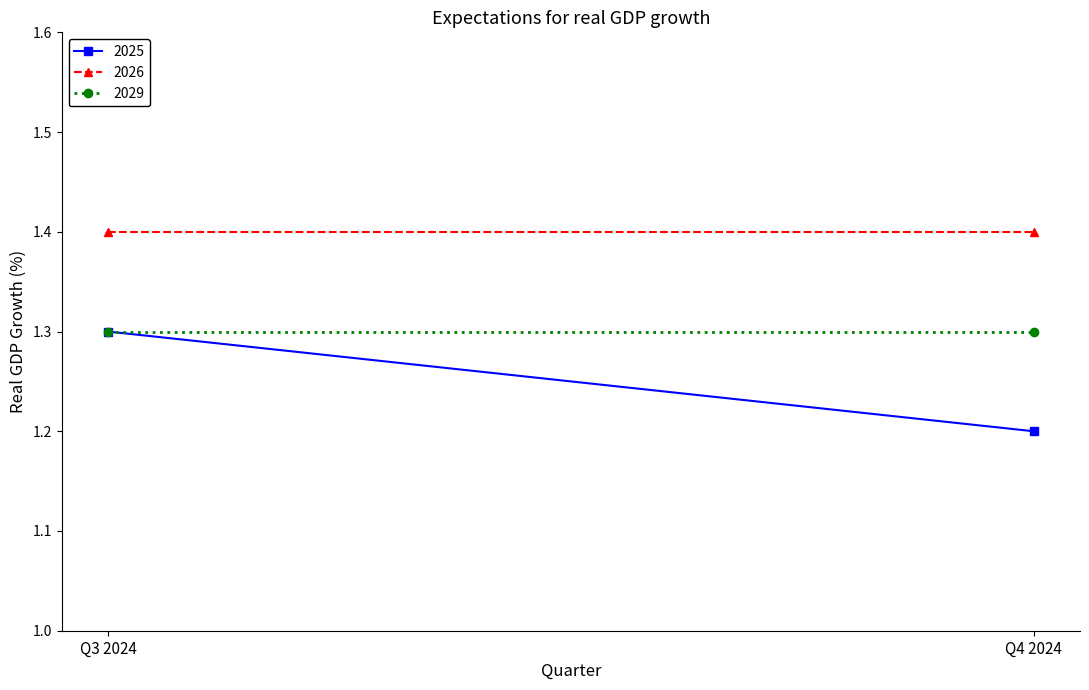

Is it true that 2029 equals 1.3 at Q4 2024?

True